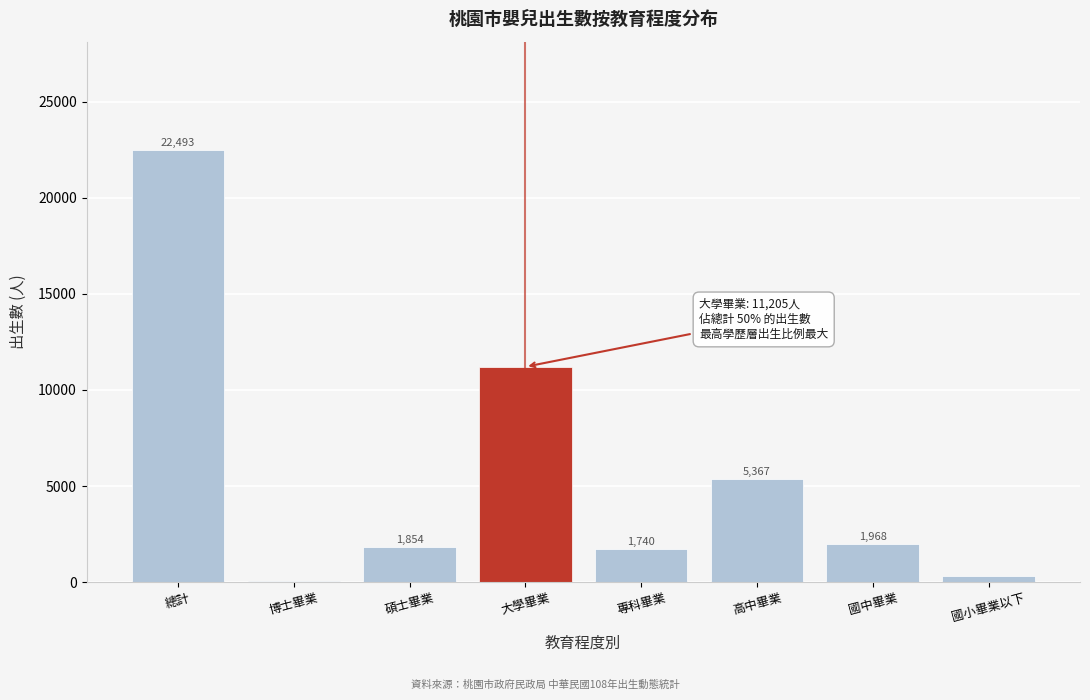

Reading left to right, transcribe all the data shown in this chart.

總計=22493	博士畢業=50	碩士畢業=1854	大學畢業=11205	專科畢業=1740	高中畢業=5367	國中畢業=1968	國小畢業以下=309